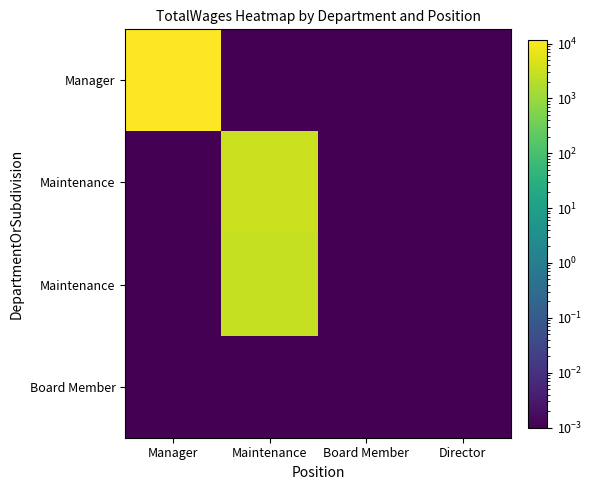

At which category is the sum across all series the highest?

Manager